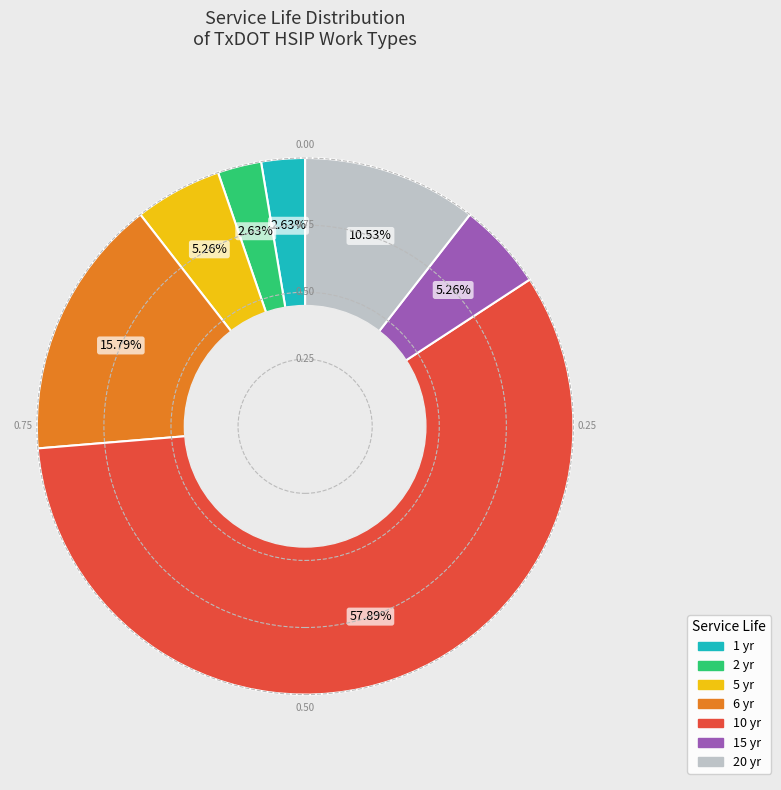

Do 6 yr and 10 yr together represent more than half of the pie?

Yes